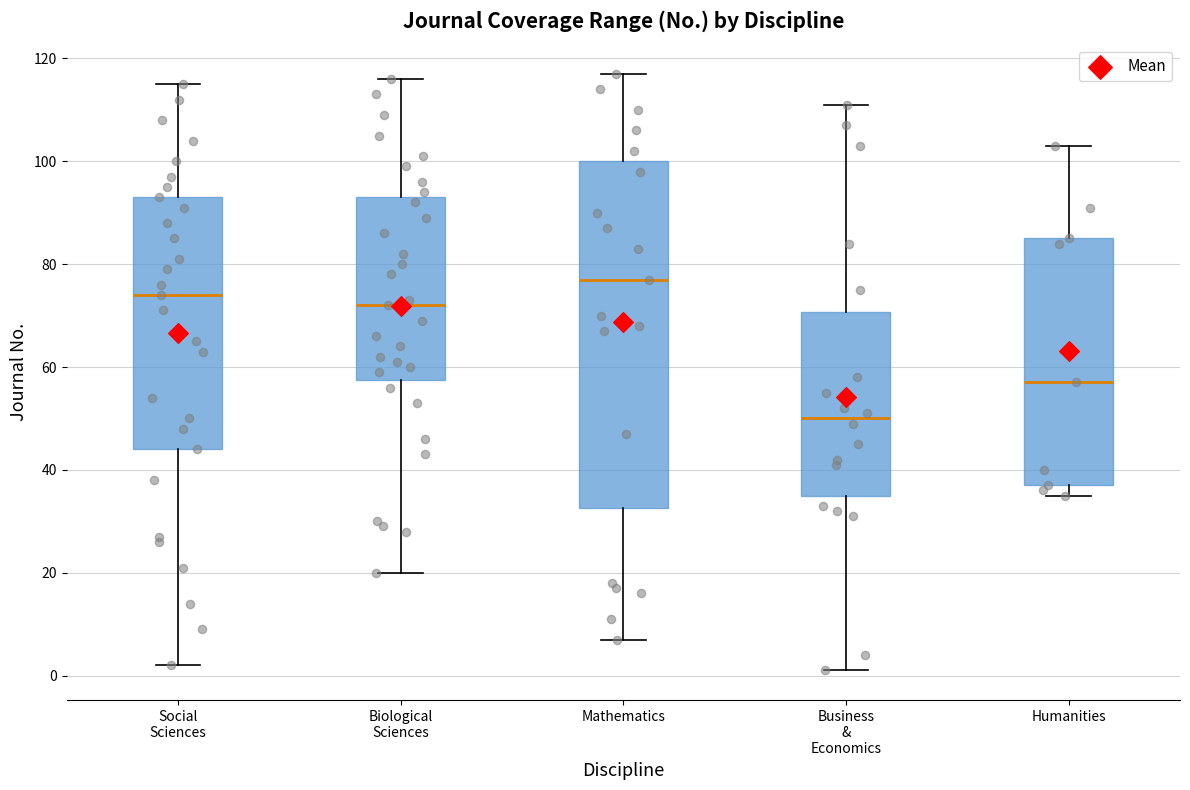

Where is the upper edge of the box for Mathematics on the y-axis? The values are not printed on the chart, so give them approximately, as read against the axis.

100